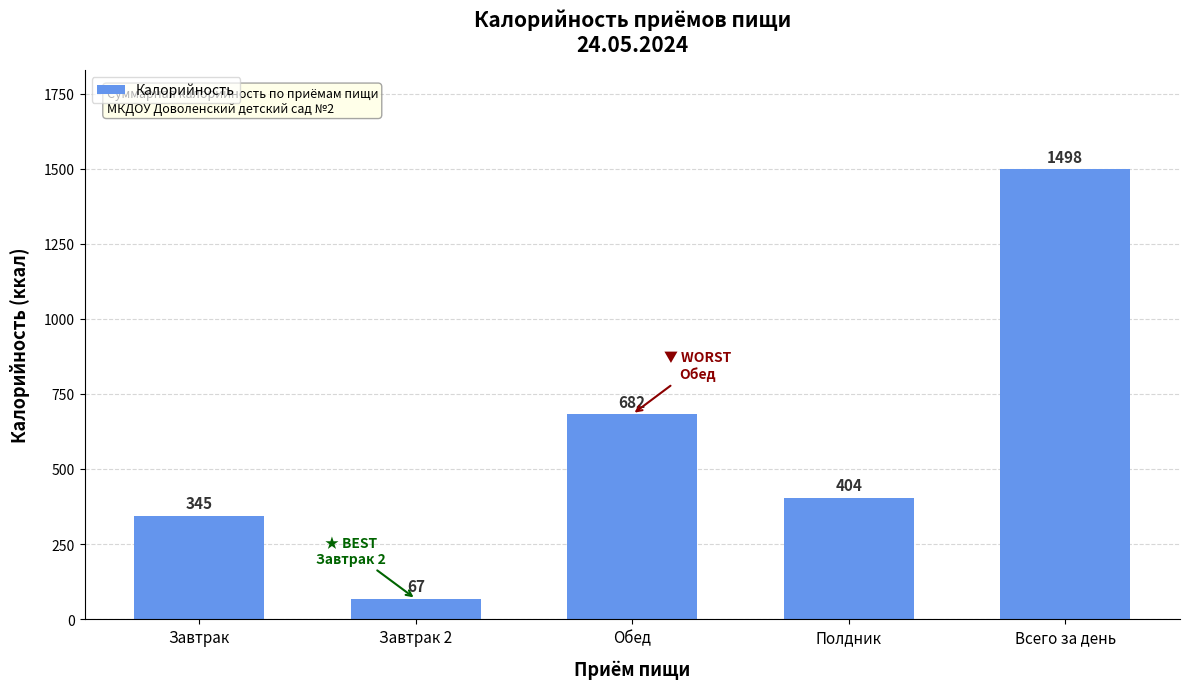

Between Всего за день and Завтрак 2, which is larger?

Всего за день